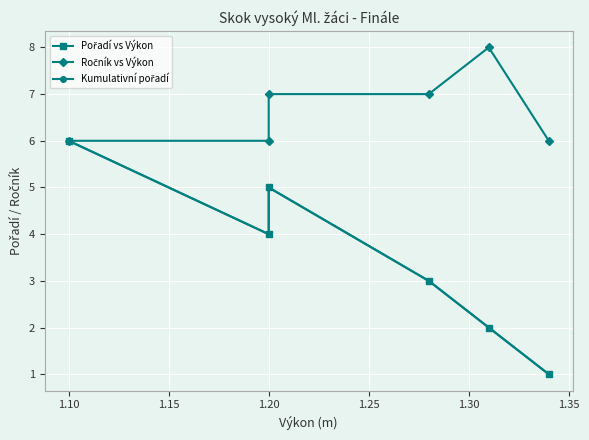

The value of Kumulativní pořadí at 1.20 is 5. True or false?

True